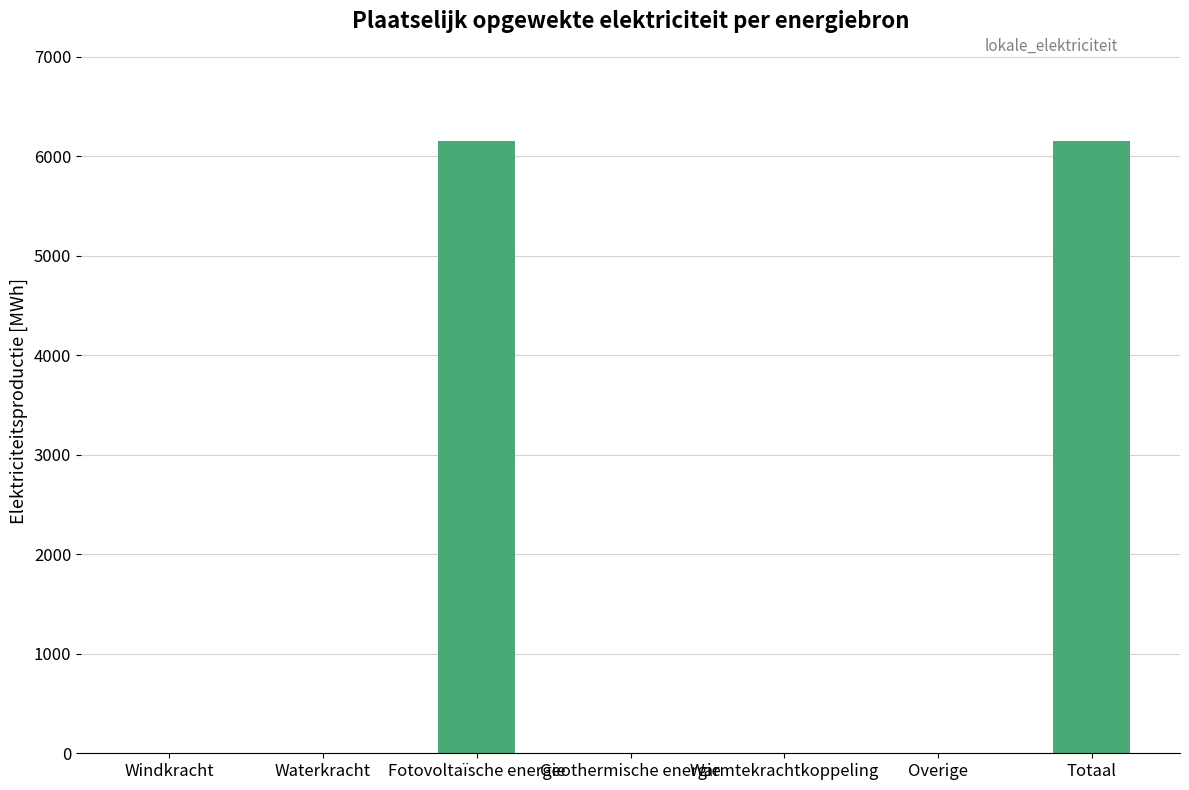

Reading right to left, transcribe all the data shown in this chart.

6157.5	0.0	0.0	0.0	6157.5	0.0	0.0